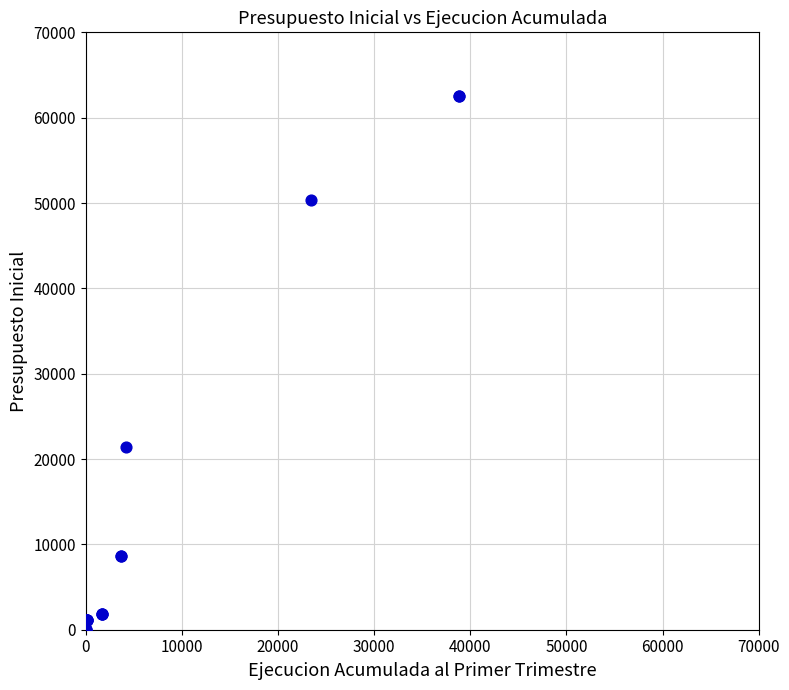

What Y value in the scatter plot is closest to 31262?

21432